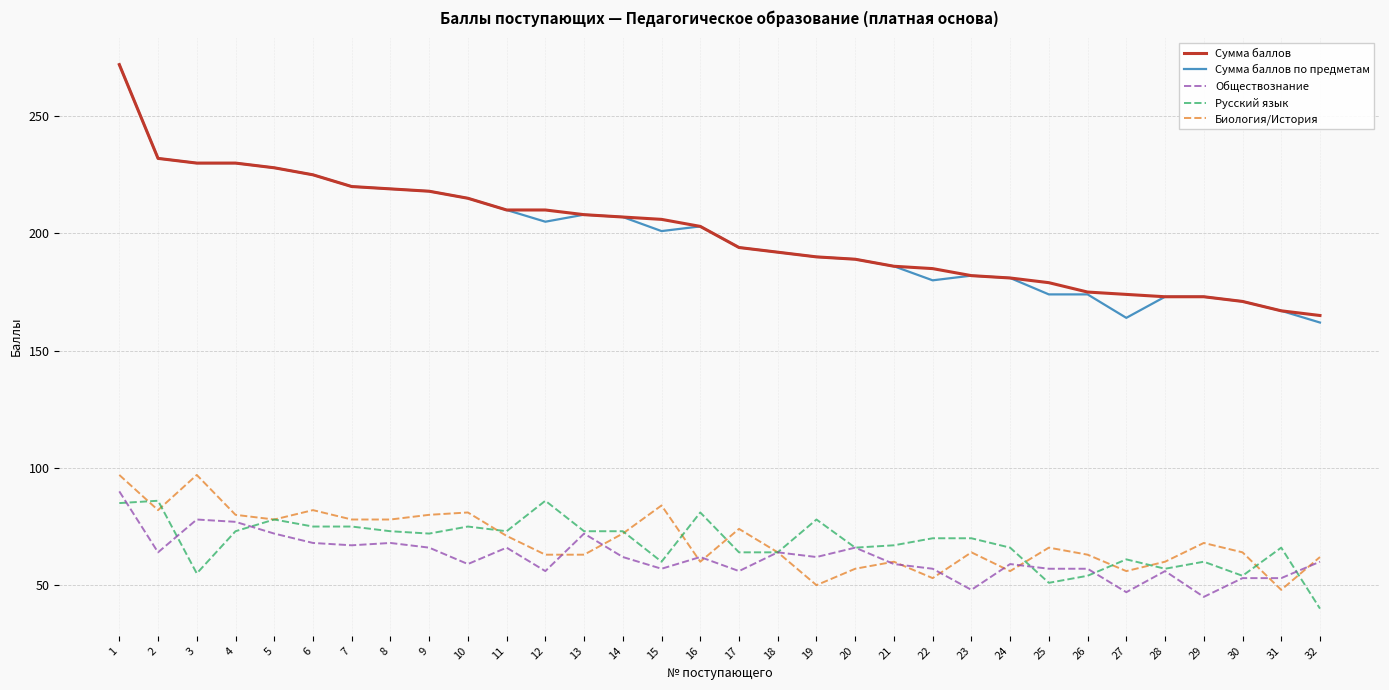

Which series changed the most between 22 and 31?

Сумма баллов